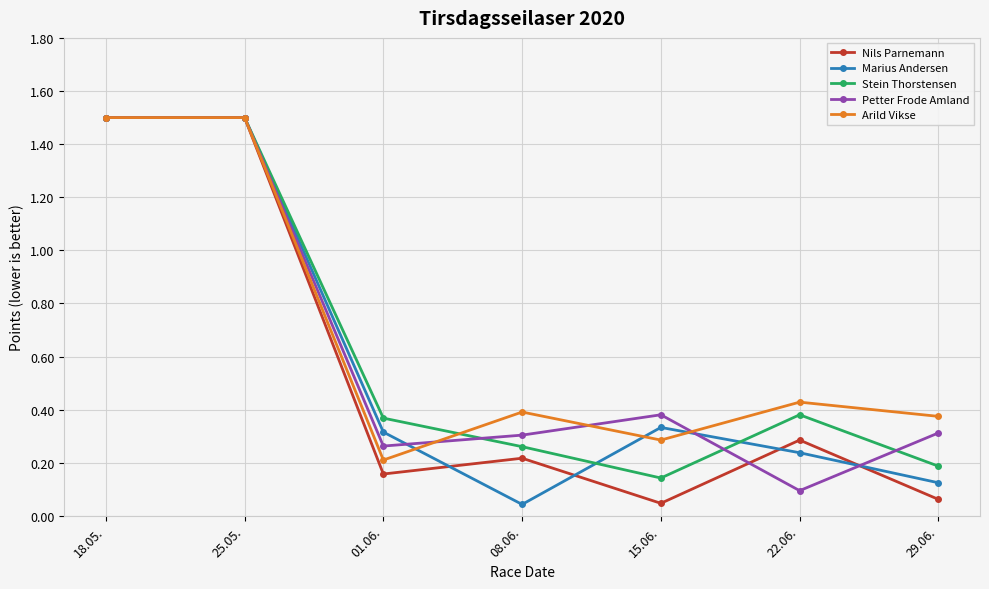

What position from the right is 01.06.?

5